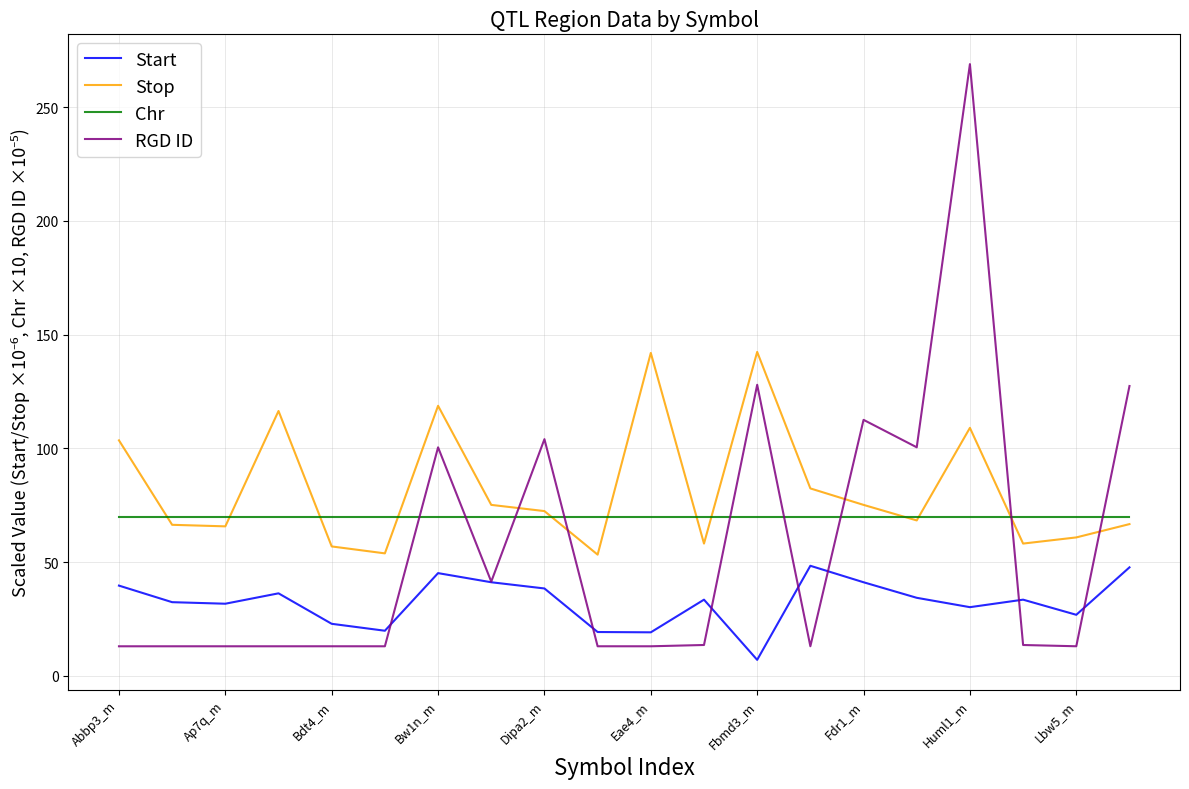

What is the lowest value of the Chr series?

70.0